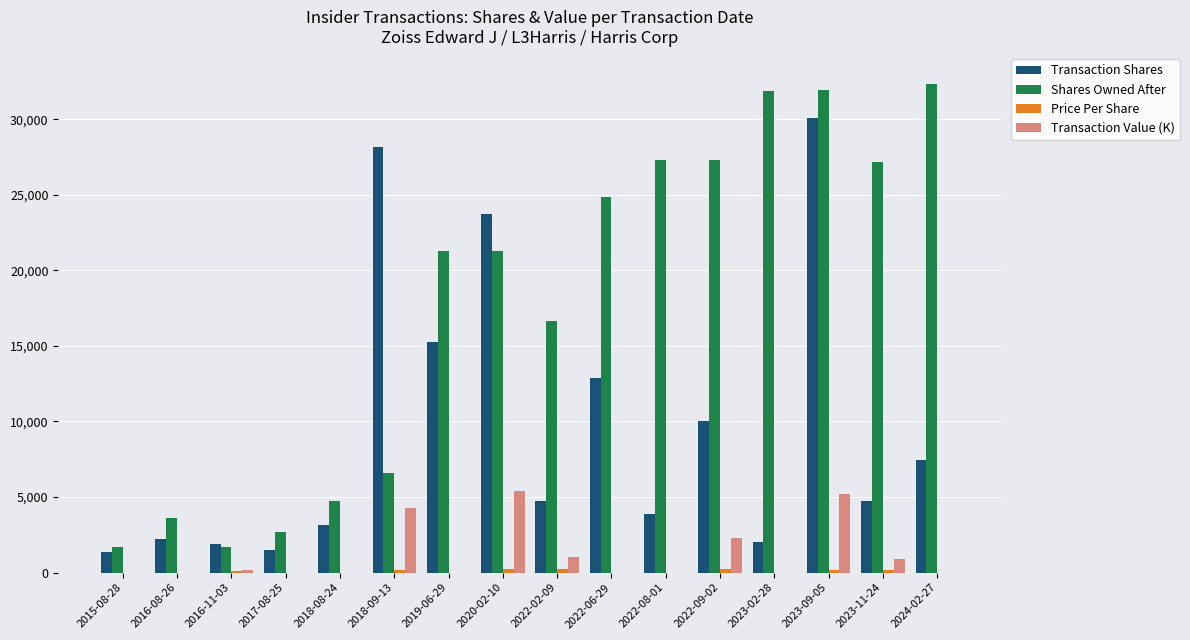

At which category is the sum across all series the highest?

2023-09-05